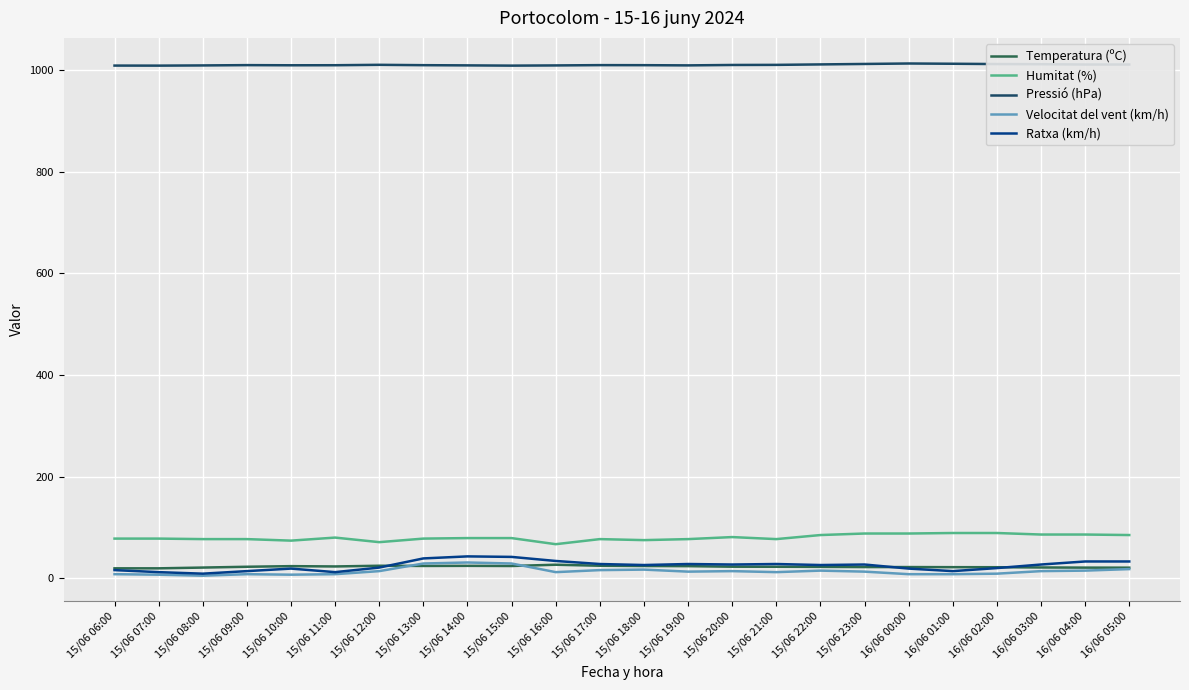

What is the lowest value of the Humitat (%) series?

67.0